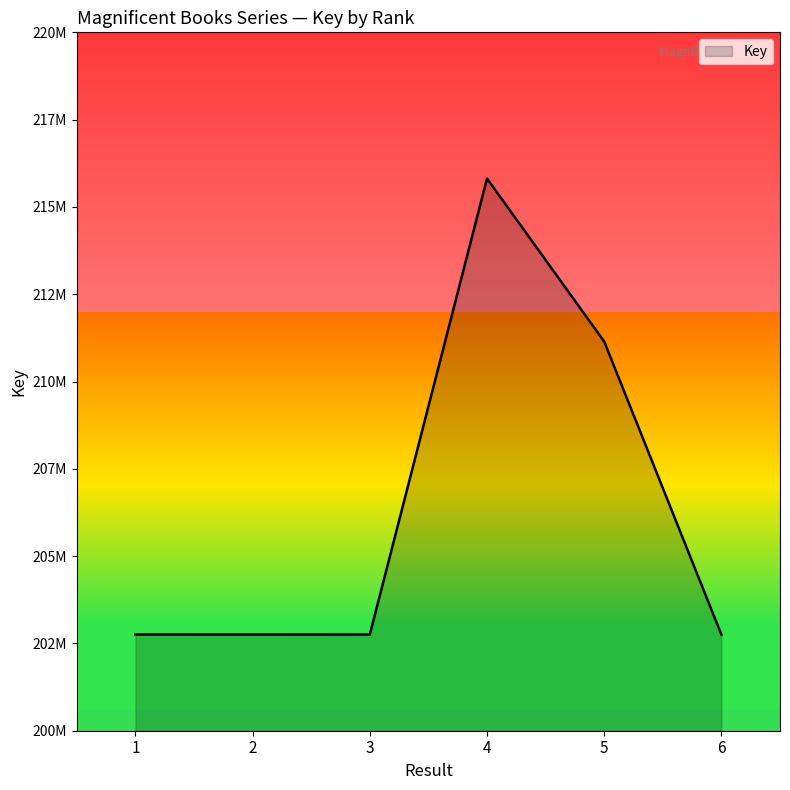

What is the difference between the second highest and minimum values?

8393439